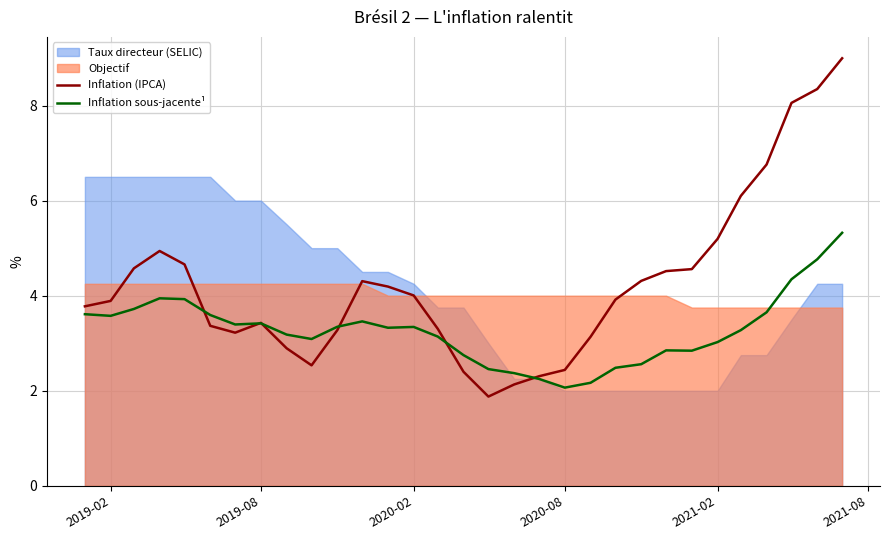

The Inflation sous-jacente¹ series shows 6.0 at 2019-02. True or false?

False